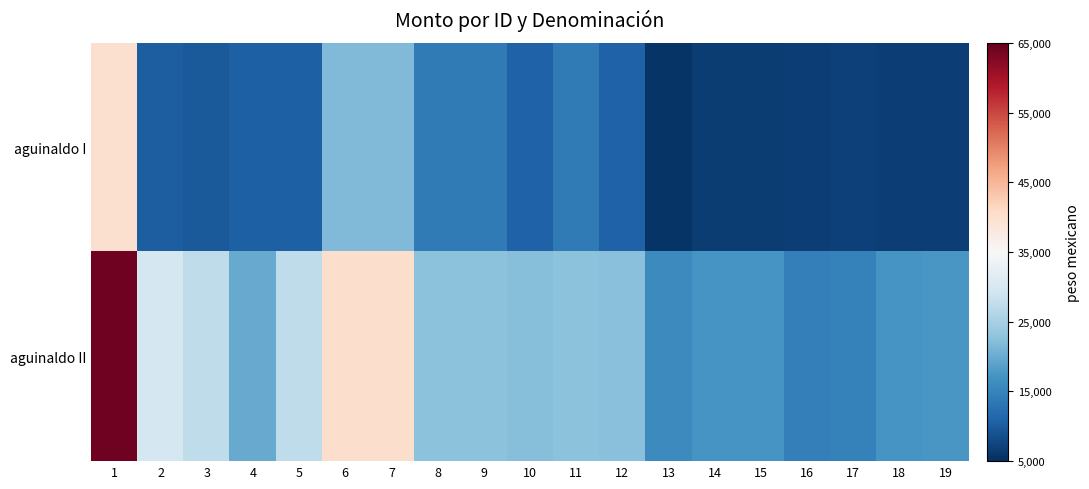

At which category is the sum across all series the highest?

1